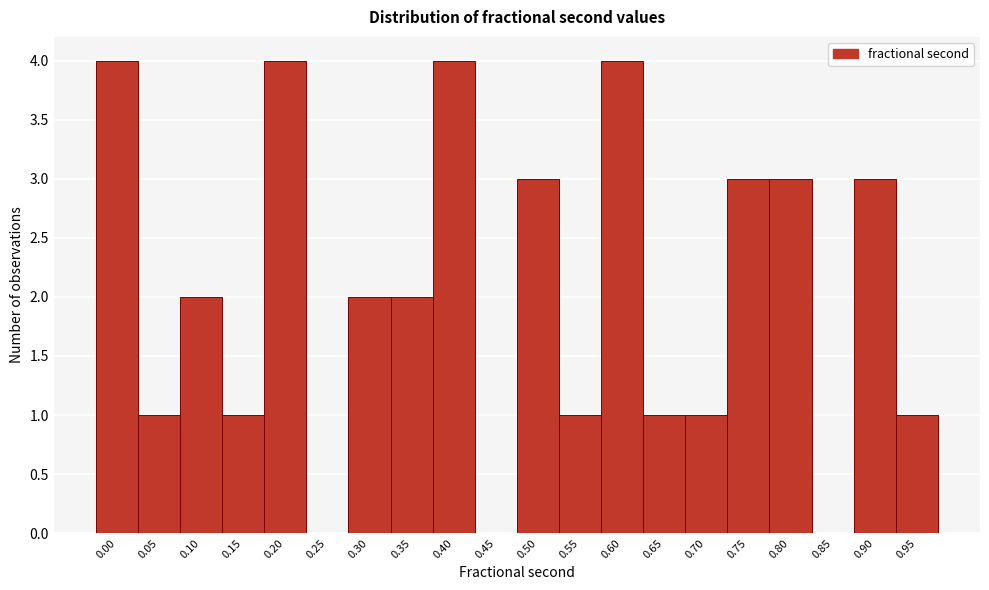

Reading left to right, transcribe all the data shown in this chart.

0.00=4	0.05=1	0.10=2	0.15=1	0.20=4	0.25=0	0.30=2	0.35=2	0.40=4	0.45=0	0.50=3	0.55=1	0.60=4	0.65=1	0.70=1	0.75=3	0.80=3	0.85=0	0.90=3	0.95=1